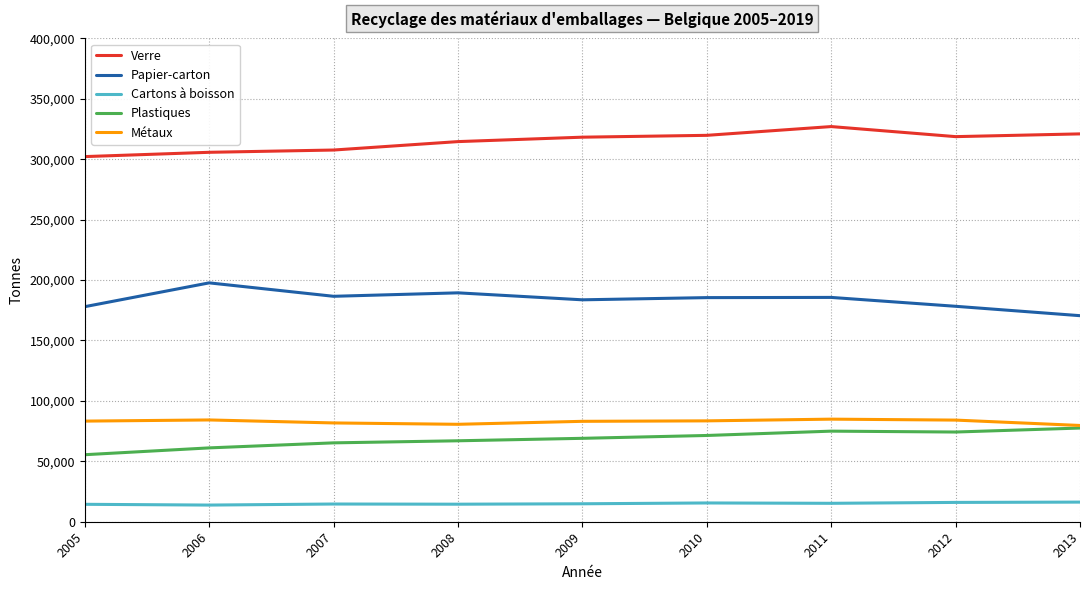

Which category has the highest value in the Papier-carton series?

2006